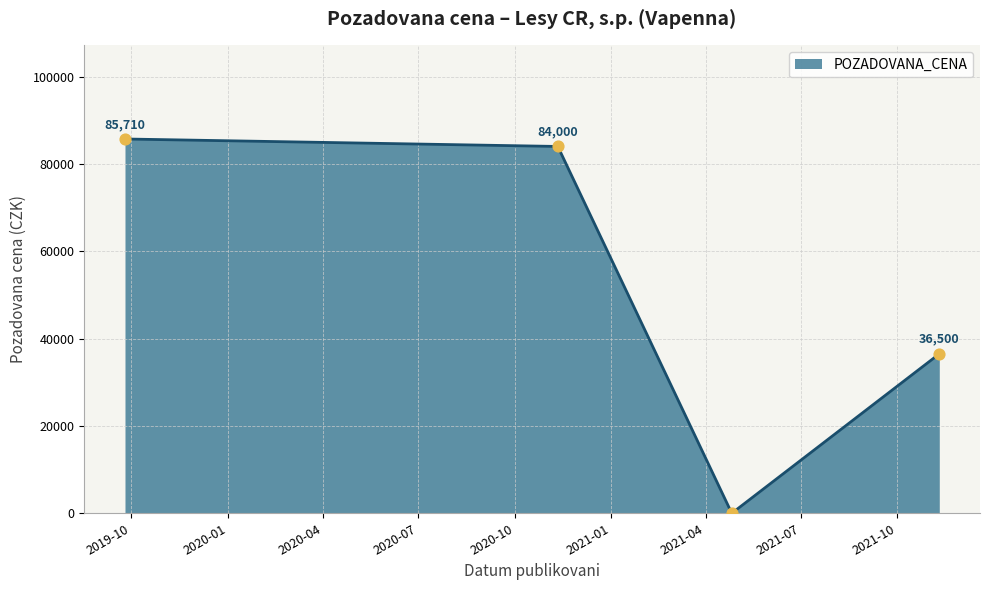

What is the sum of all values?

206210